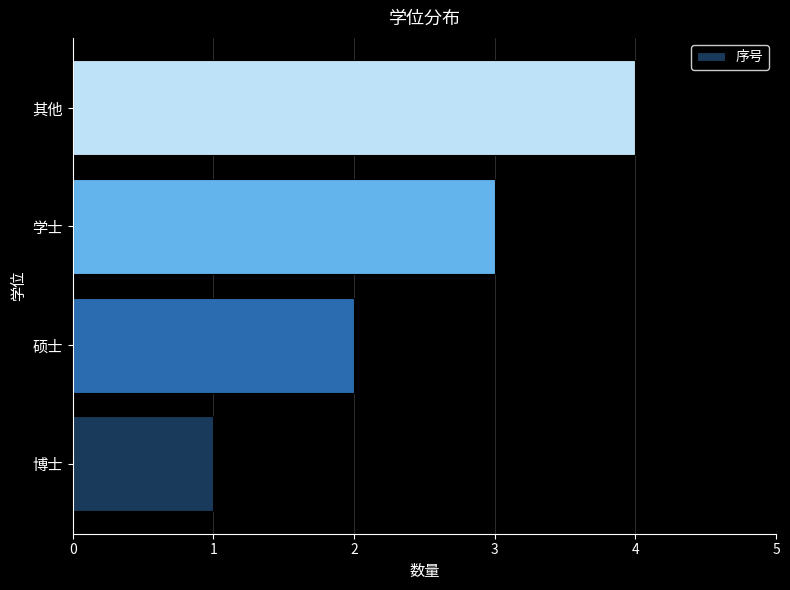

List the labels in order of value, largest first.

其他, 学士, 硕士, 博士